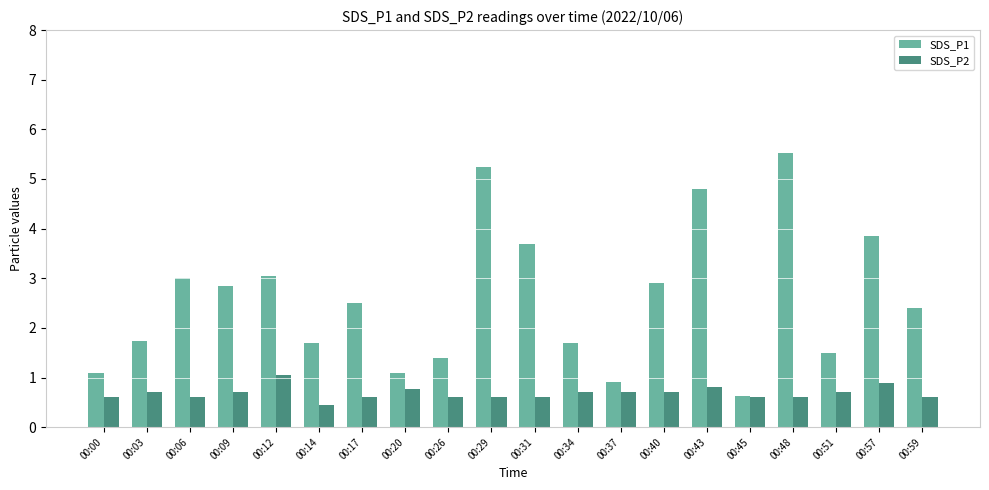

What is the total value across all series at 00:48?

6.1